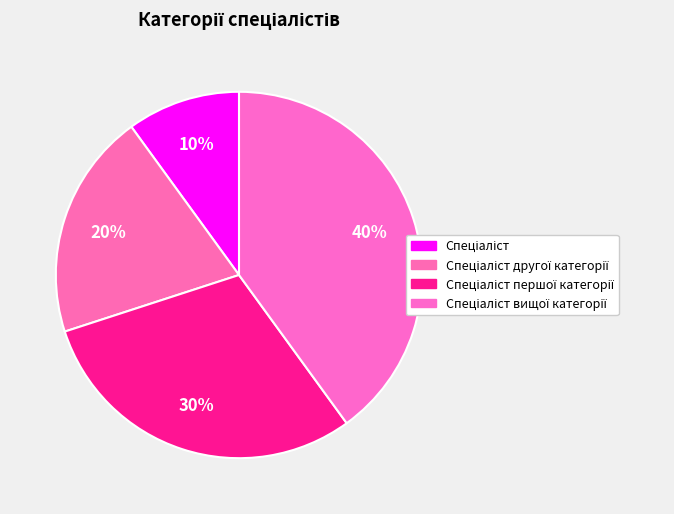

Count the number of slices in the pie.

4